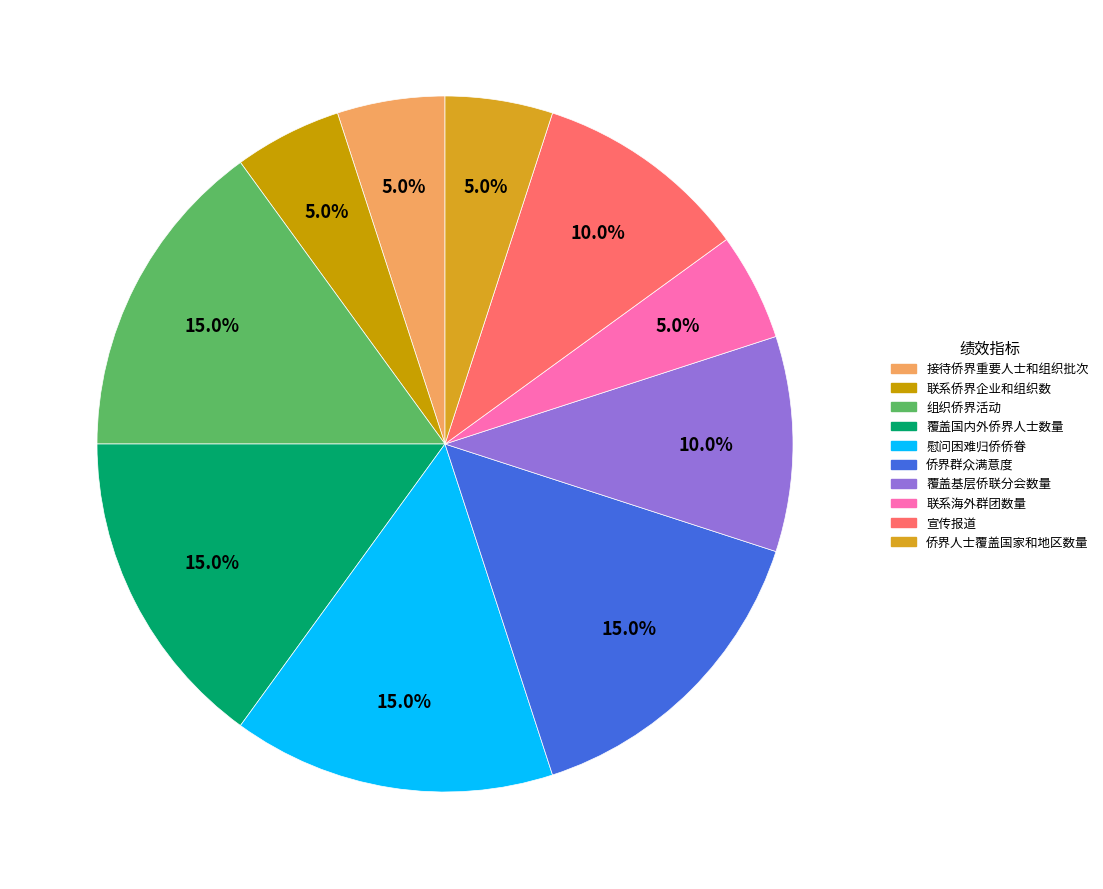

Combined, do 侨界群众满意度 and 宣传报道 account for over 50%?

No